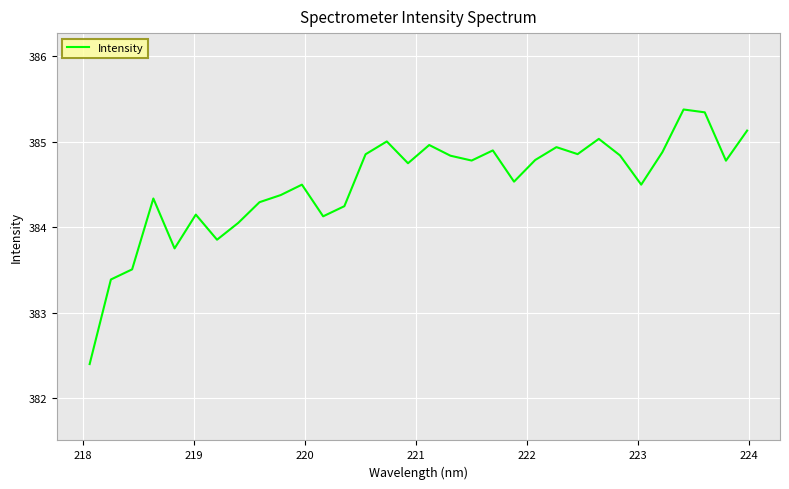

What is the maximum value shown in the chart?

385.4